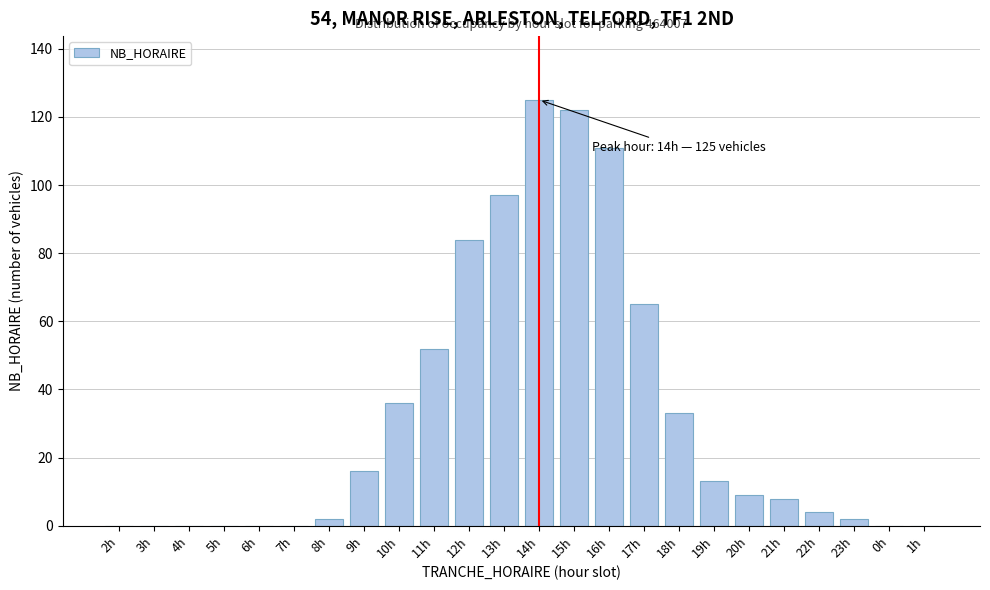

Reading left to right, transcribe all the data shown in this chart.

2h=0	3h=0	4h=0	5h=0	6h=0	7h=0	8h=2	9h=16	10h=36	11h=52	12h=84	13h=97	14h=125	15h=122	16h=111	17h=65	18h=33	19h=13	20h=9	21h=8	22h=4	23h=2	0h=0	1h=0